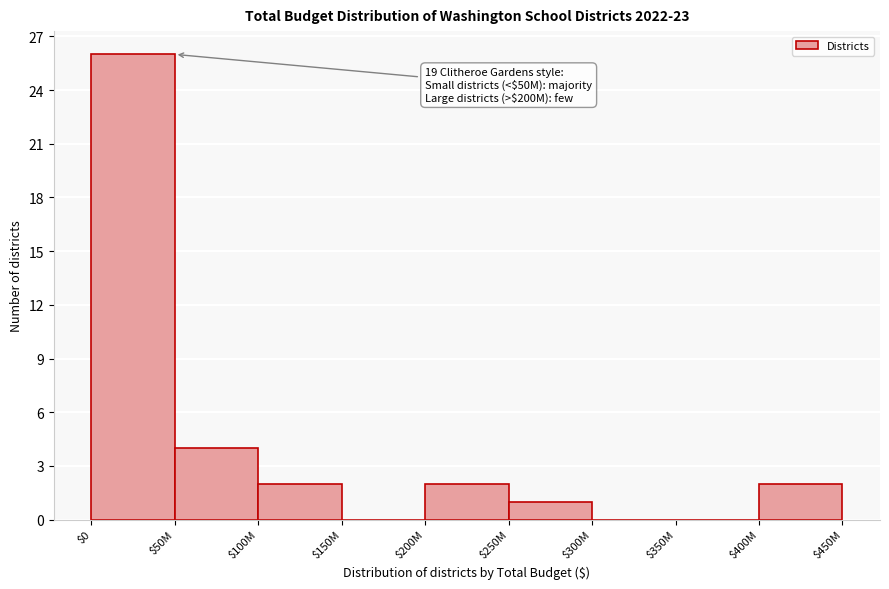

At which label is the value closest to 13?

$50M